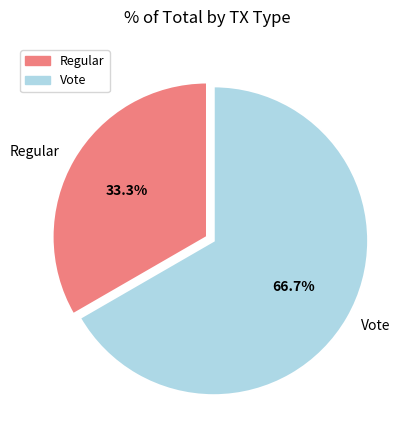

Is the sum of Vote and Regular greater than half?

Yes